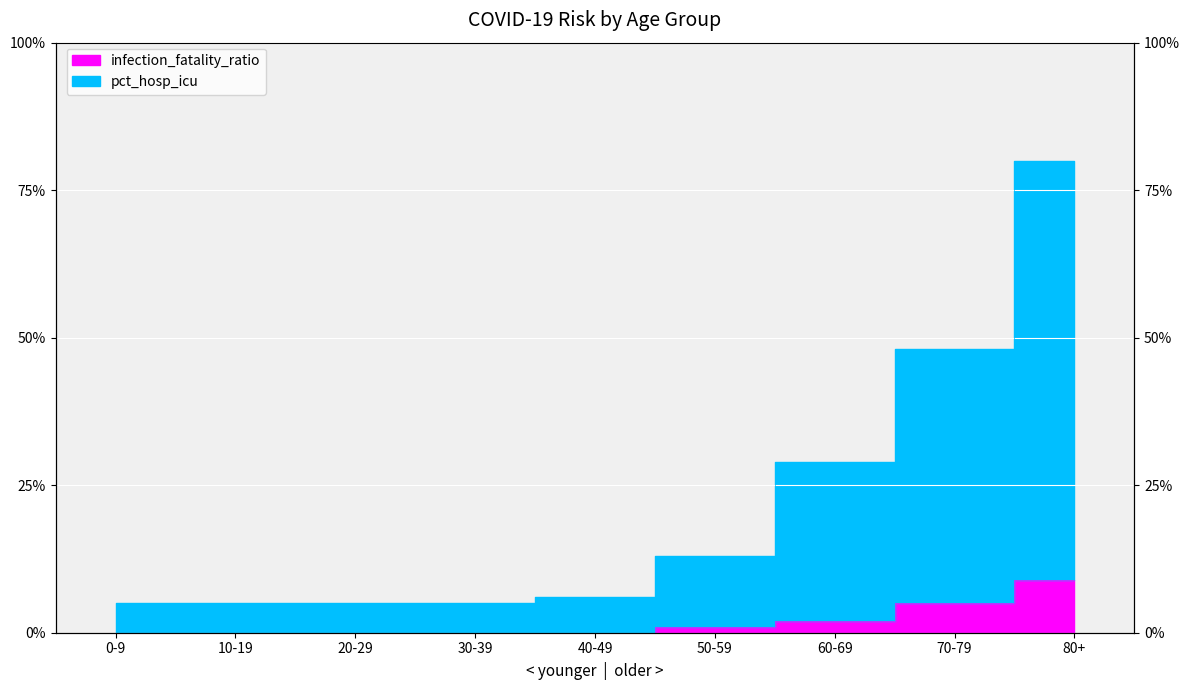

What is the maximum value shown in the chart?

0.8